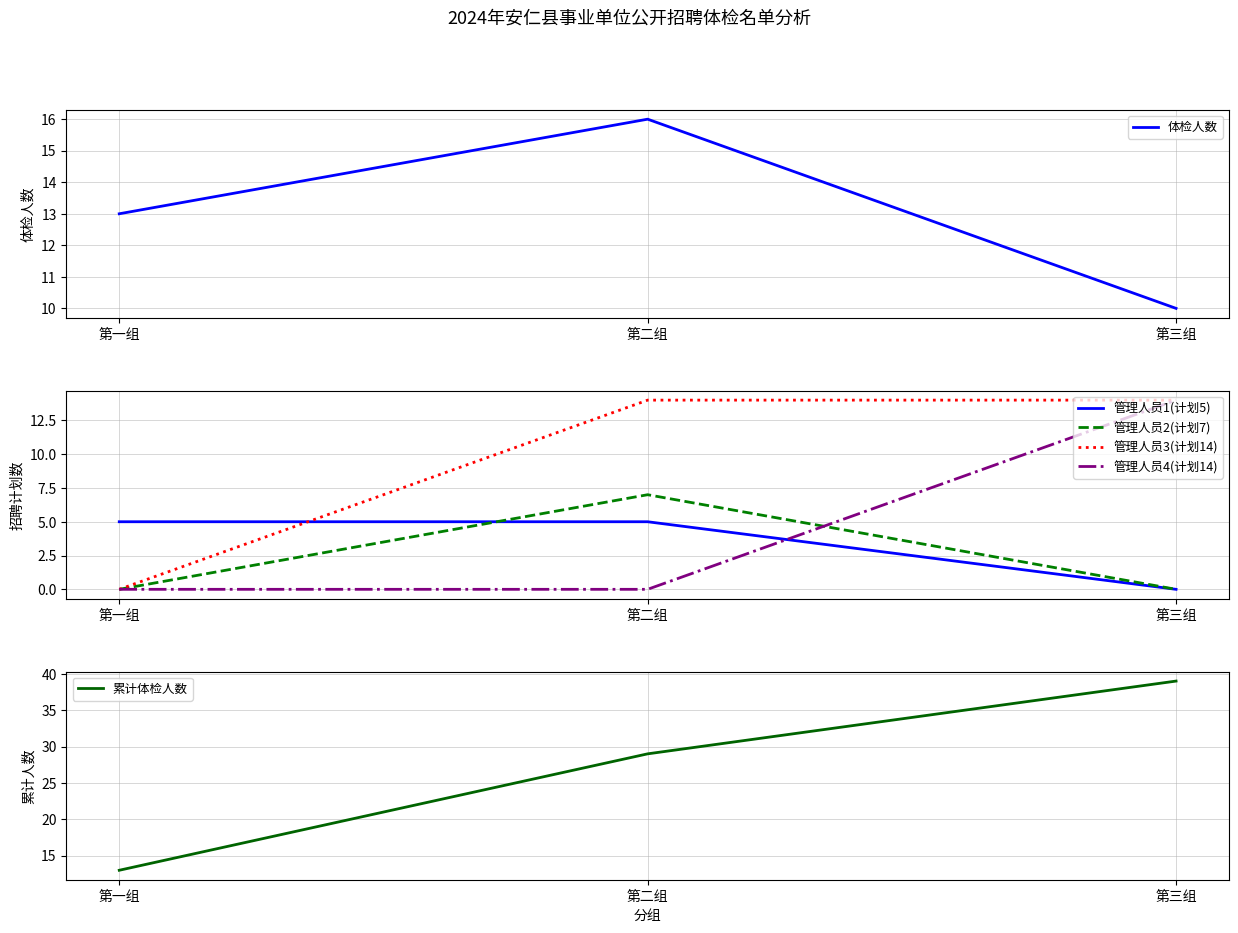

What is the total value across all series at 第一组?

31